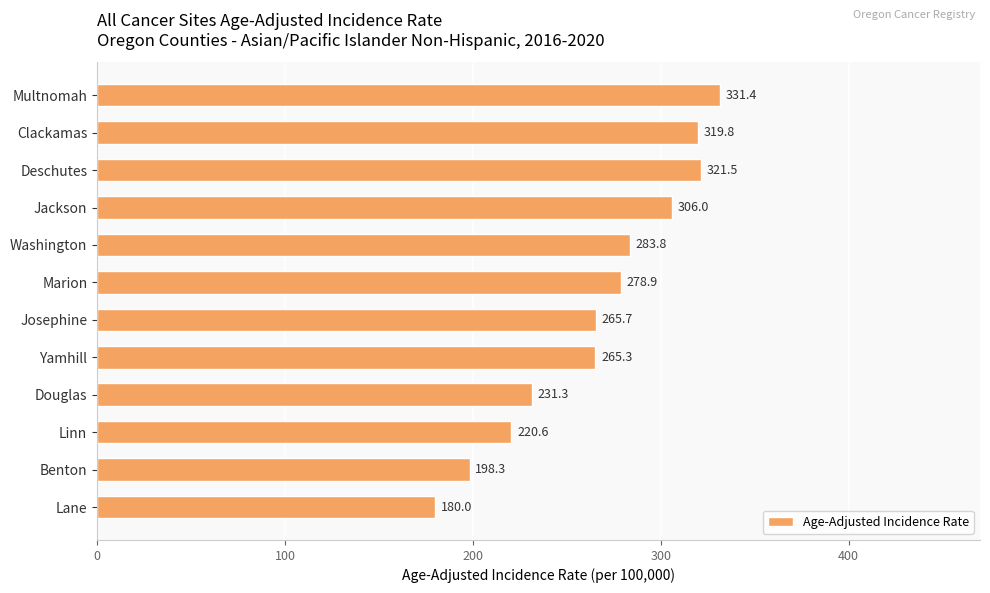

What is the ratio of the value at Yamhill to the value at Multnomah?

0.8